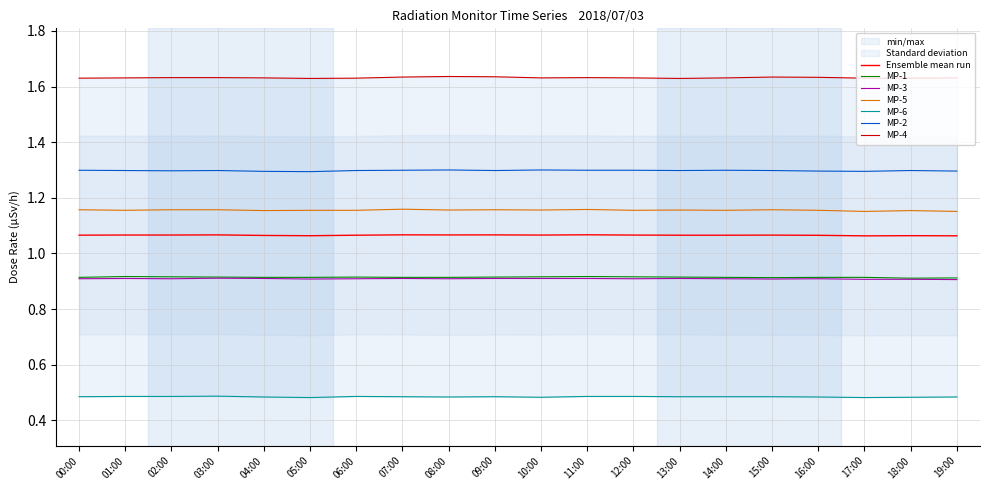

Is the value of Ensemble mean run at 10:00 greater than the value of MP-3 at 14:00?

Yes